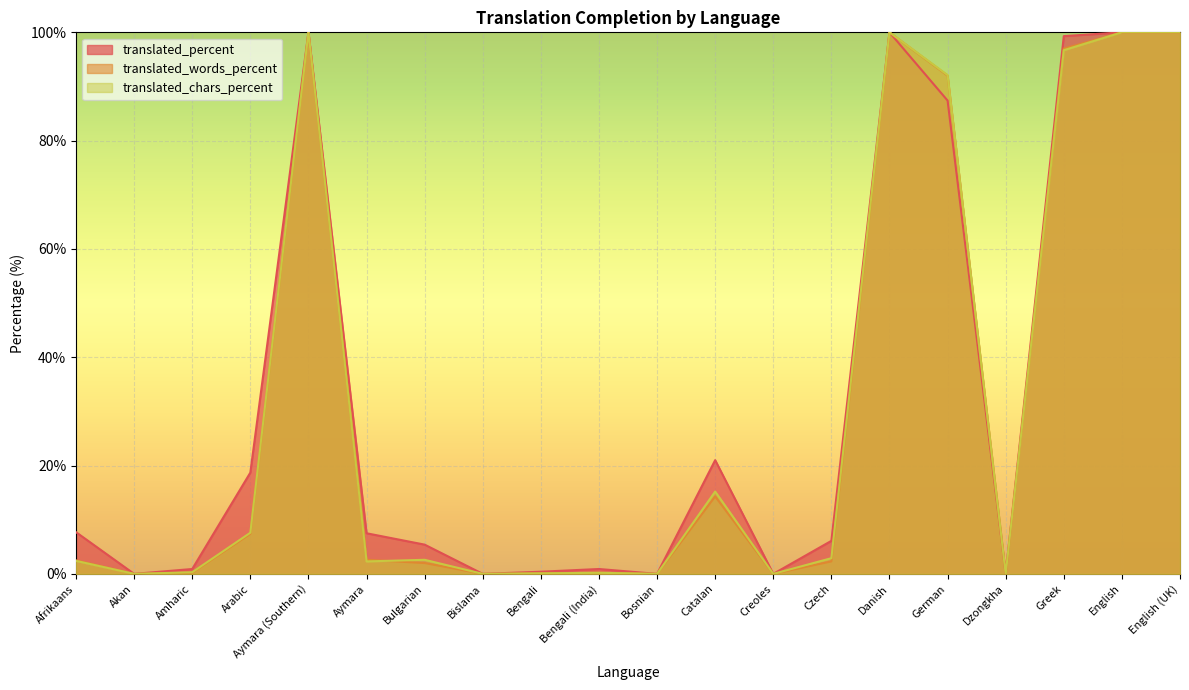

At which category is the sum across all series the highest?

Aymara (Southern)